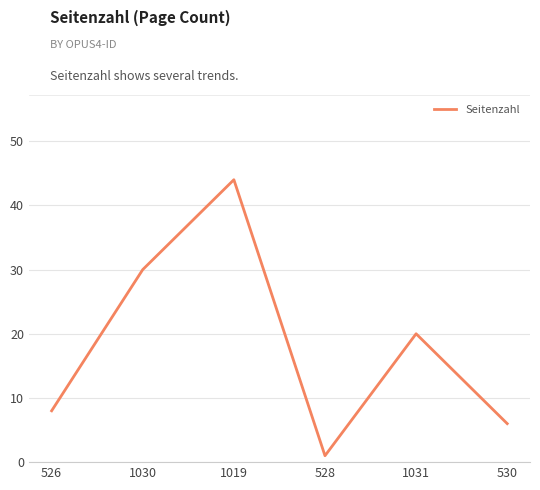

Count the number of categories in the chart.

6